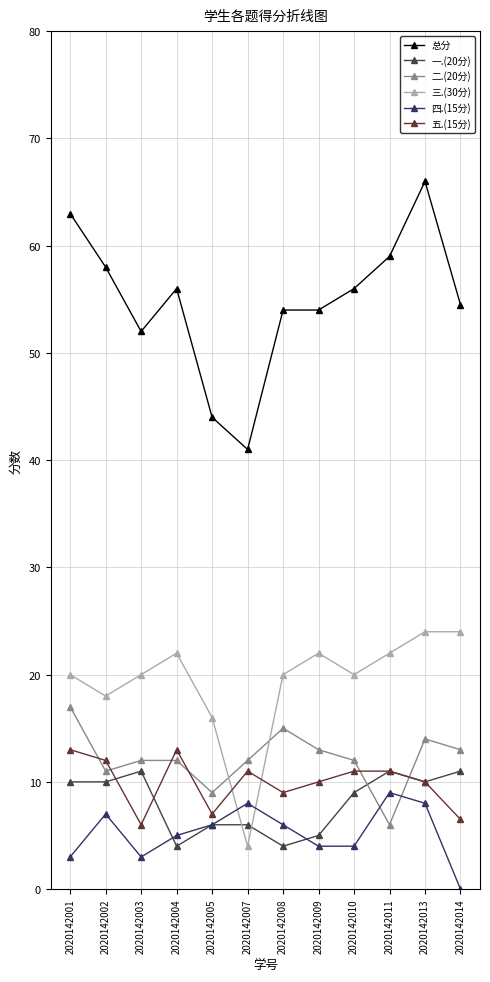

True or false: 四.(15分) has more than 0 points higher than both neighbors.

True